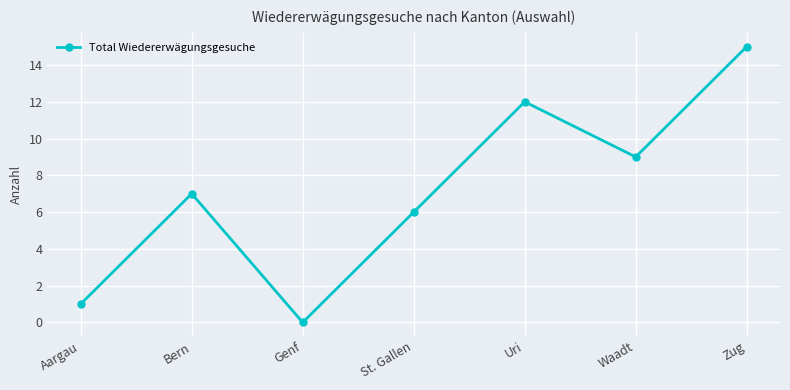

How many values are above zero?

6